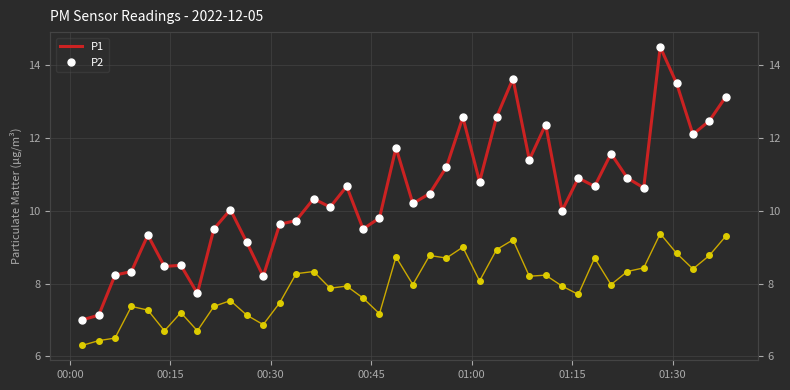

How many distinct data groups are displayed?

2